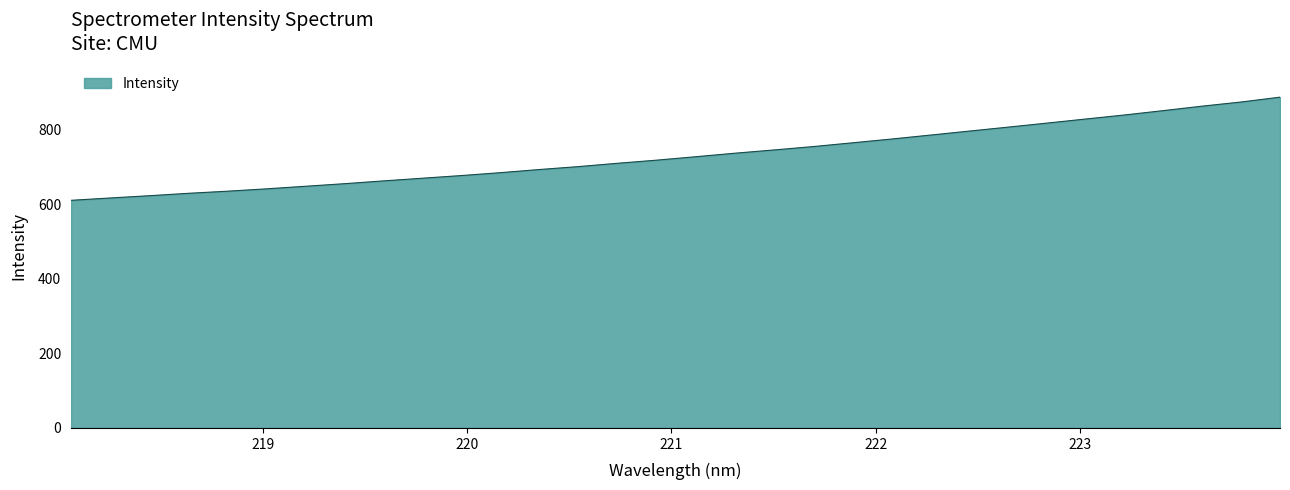

What is the maximum value shown in the chart?

886.8